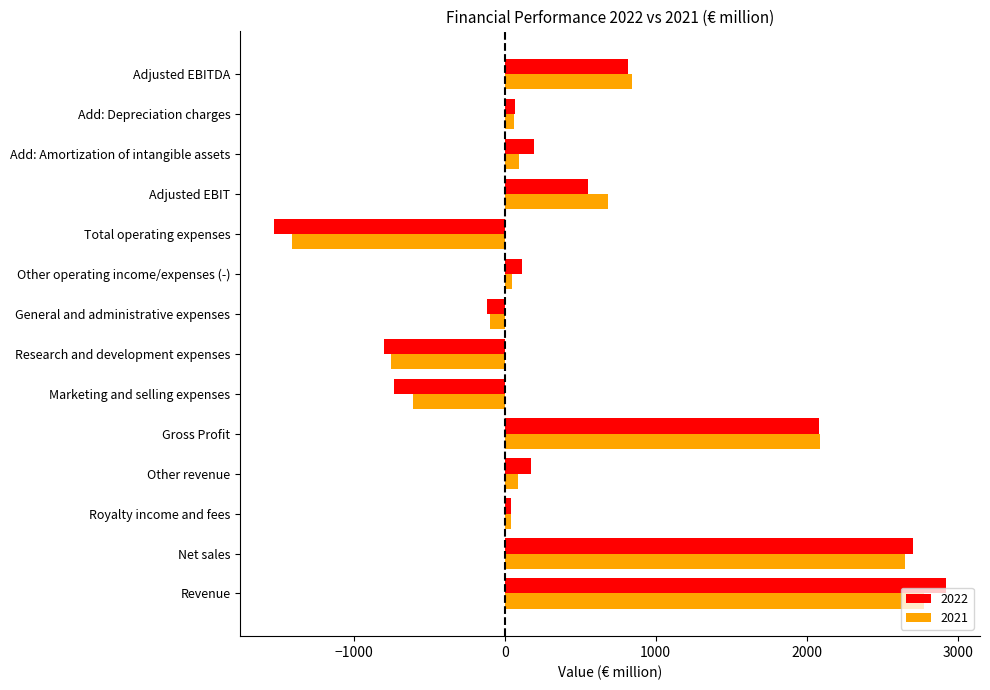

Where is 2021 nearest to the value 685?

Adjusted EBIT